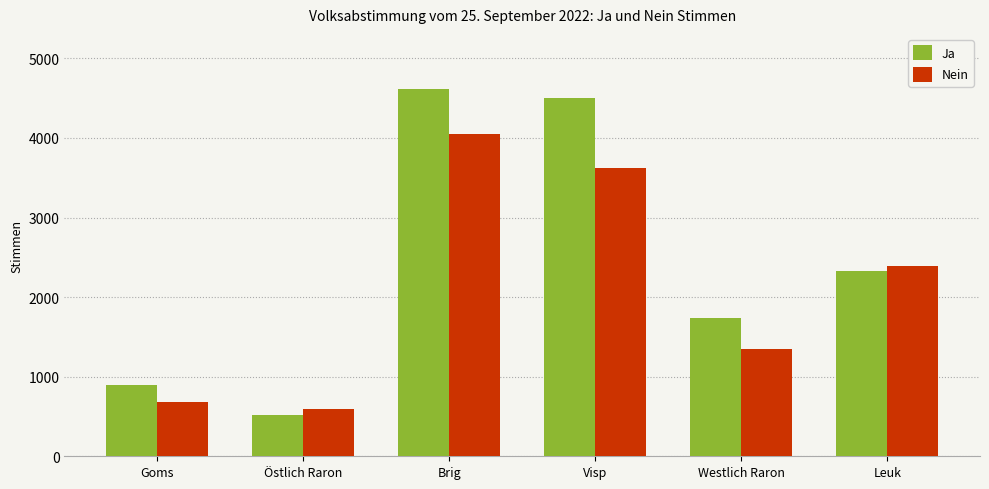

What position from the left is Brig?

3